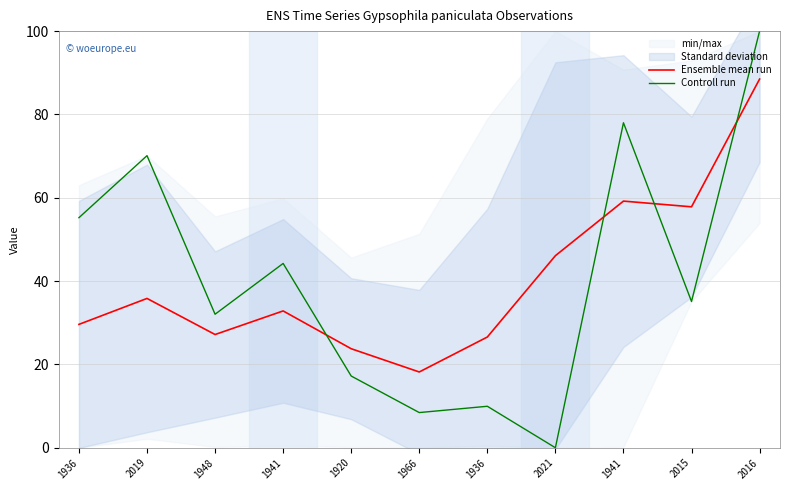

Is it true that Controll run equals 30.6 at 1936?

False